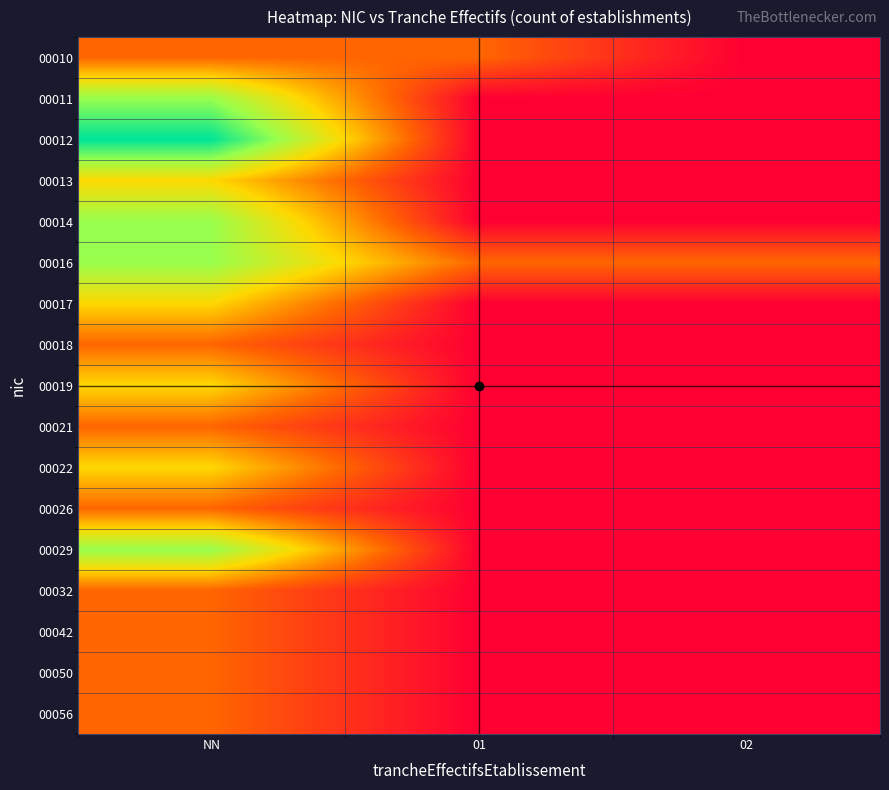

At which category is the sum across all series the highest?

NN